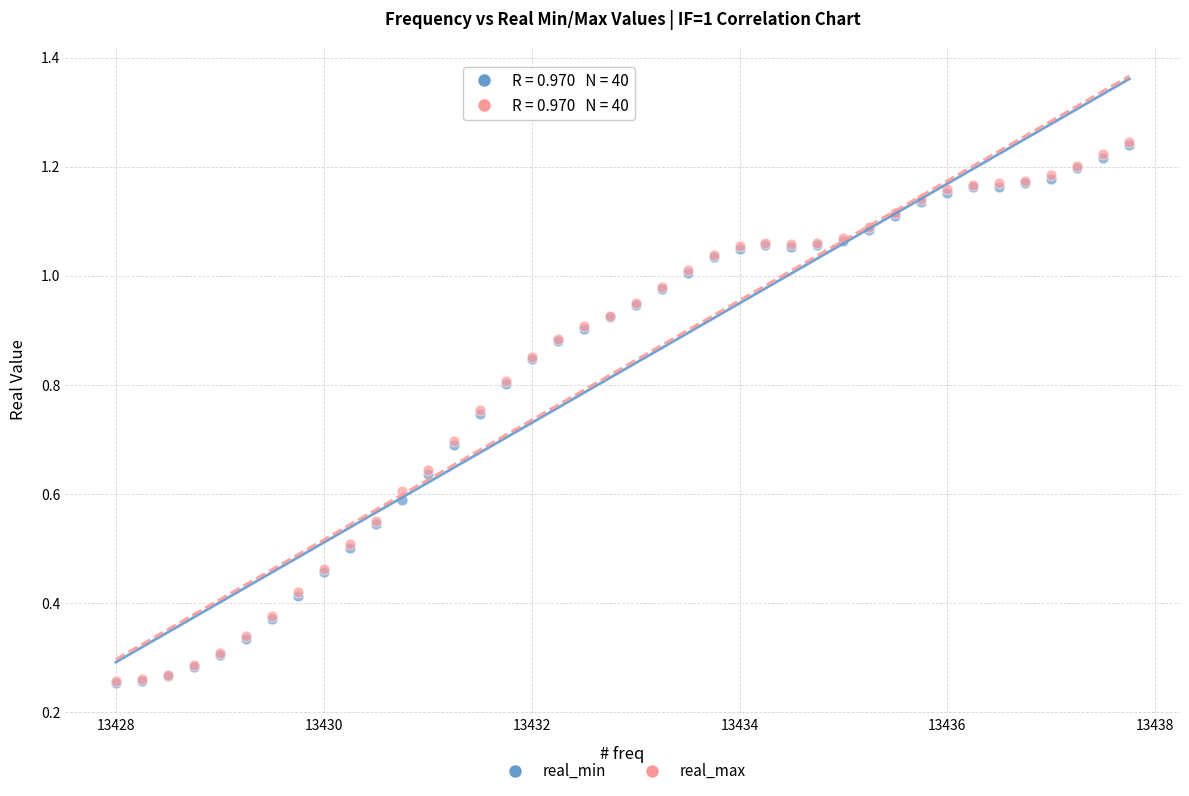

Which series has the largest Y range (max minus min)?

real_max